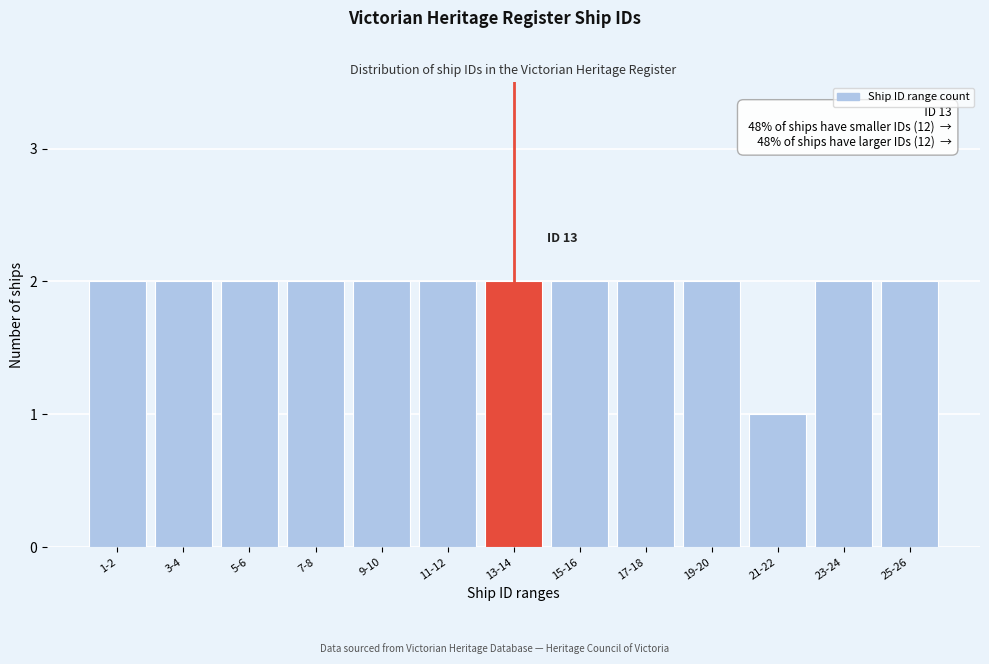

Reading right to left, transcribe all the data shown in this chart.

2	2	1	2	2	2	2	2	2	2	2	2	2